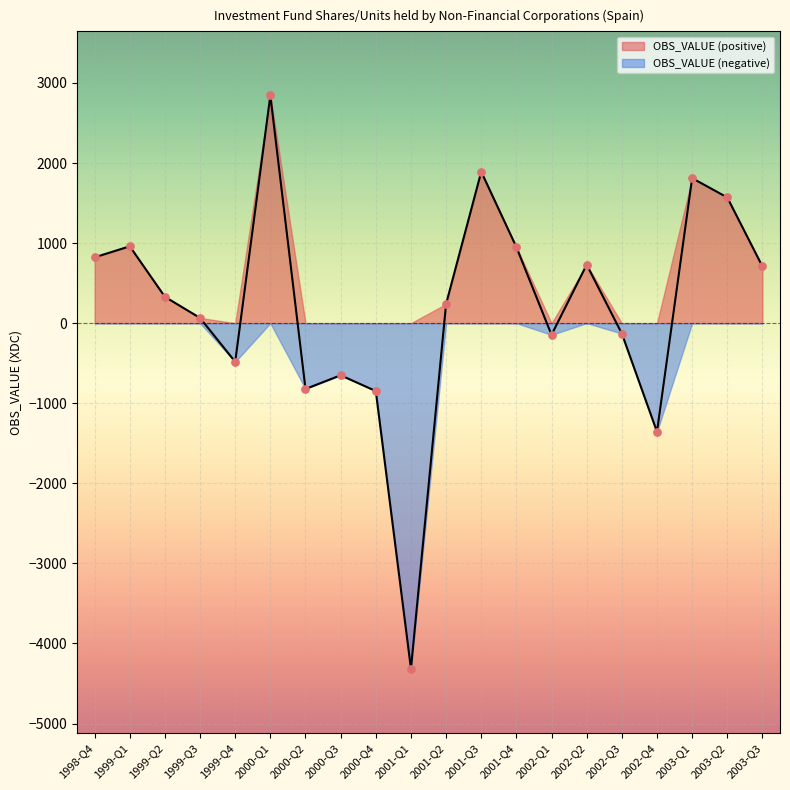

Between 2000-Q3 and 2001-Q4, which is larger?

2001-Q4